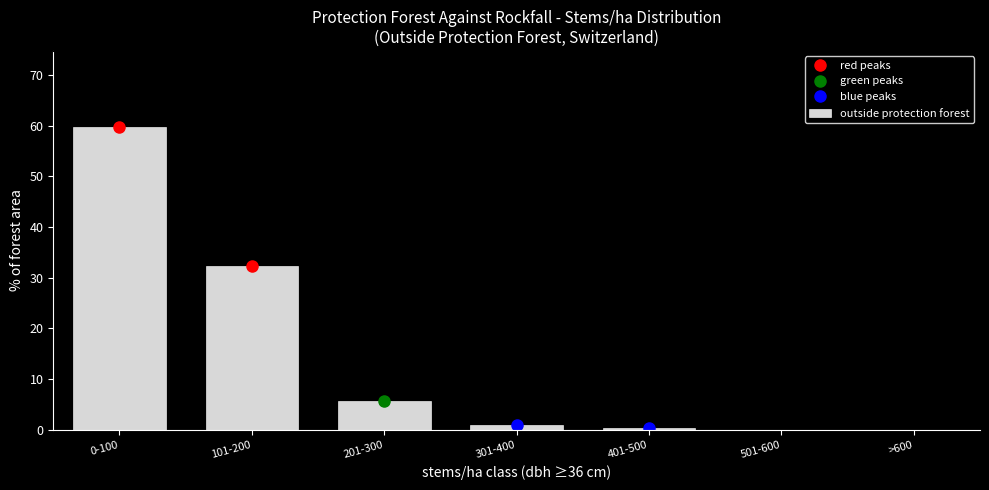

Reading left to right, extract all data points from this chart.

0-100=59.8	101-200=32.4	201-300=5.7	301-400=1.0	401-500=0.3	501-600=0.0	>600=0.0